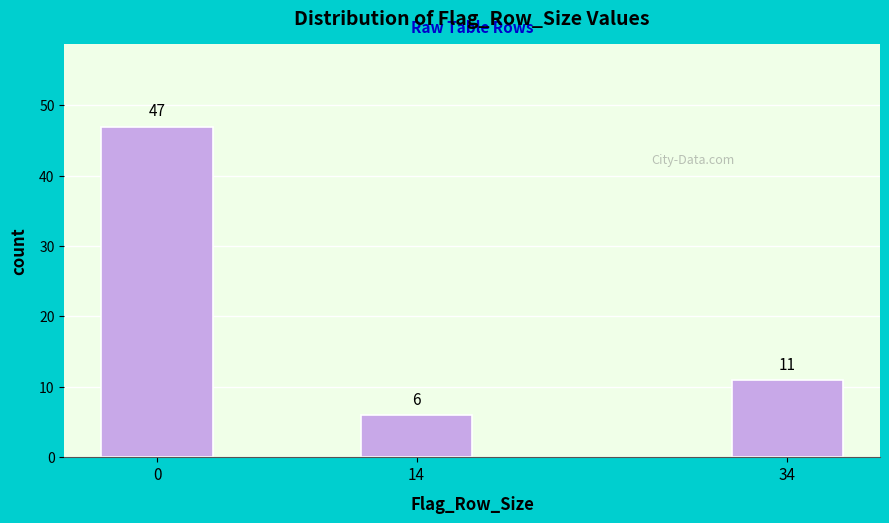

Reading left to right, what are all the values shown in this chart?

47	6	11